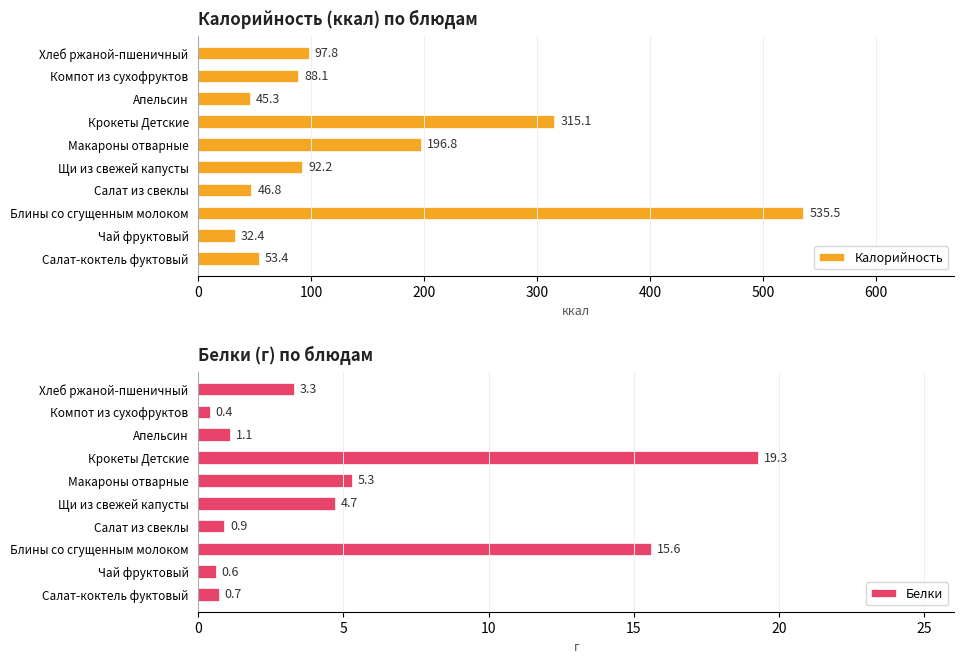

What is the maximum value for Калорийность?

535.5